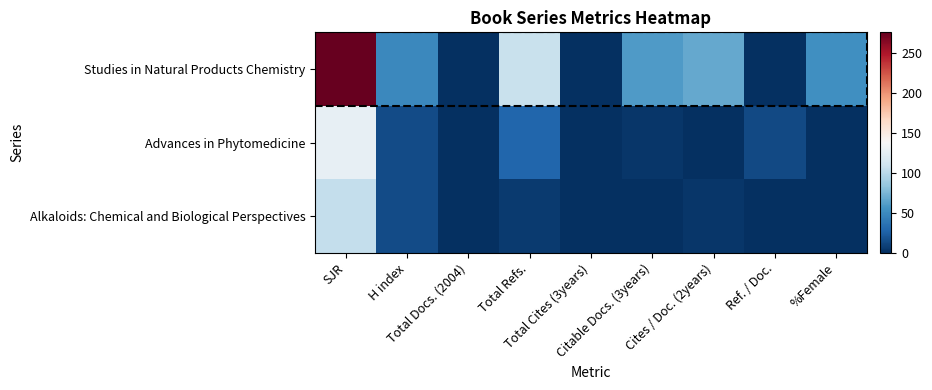

Reading left to right, what are all the values shown in this chart?

Studies in Natural Products Chemistry: SJR=276	H index=49	Total Docs. (2004)=0	Total Refs.=107	Total Cites (3years)=0	Citable Docs. (3years)=60	Cites / Doc. (2years)=67	Ref. / Doc.=0	%Female=53
Advances in Phytomedicine: SJR=127	H index=15	Total Docs. (2004)=0	Total Refs.=29	Total Cites (3years)=0	Citable Docs. (3years)=4	Cites / Doc. (2years)=0	Ref. / Doc.=14	%Female=0
Alkaloids: Chemical and Biological Perspectives: SJR=105	H index=15	Total Docs. (2004)=0	Total Refs.=6	Total Cites (3years)=0	Citable Docs. (3years)=0	Cites / Doc. (2years)=4	Ref. / Doc.=0	%Female=0